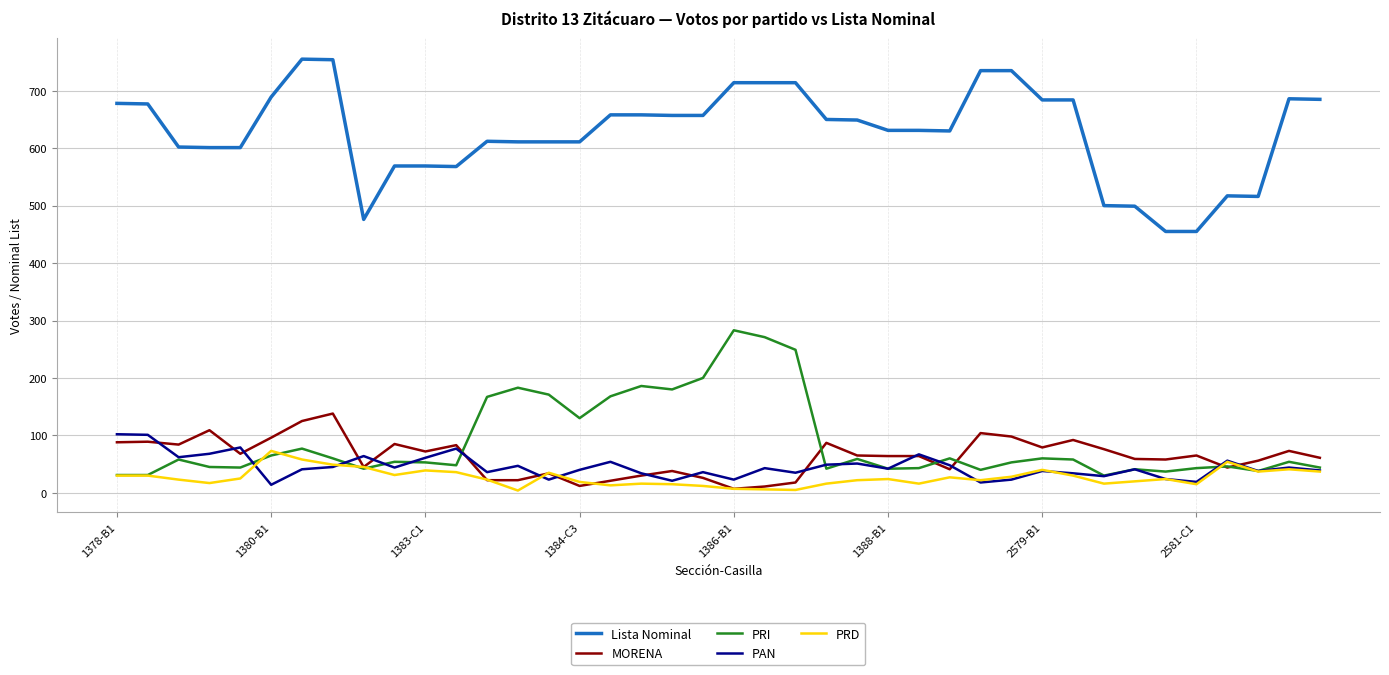

What is the highest value of the Lista Nominal series?

755